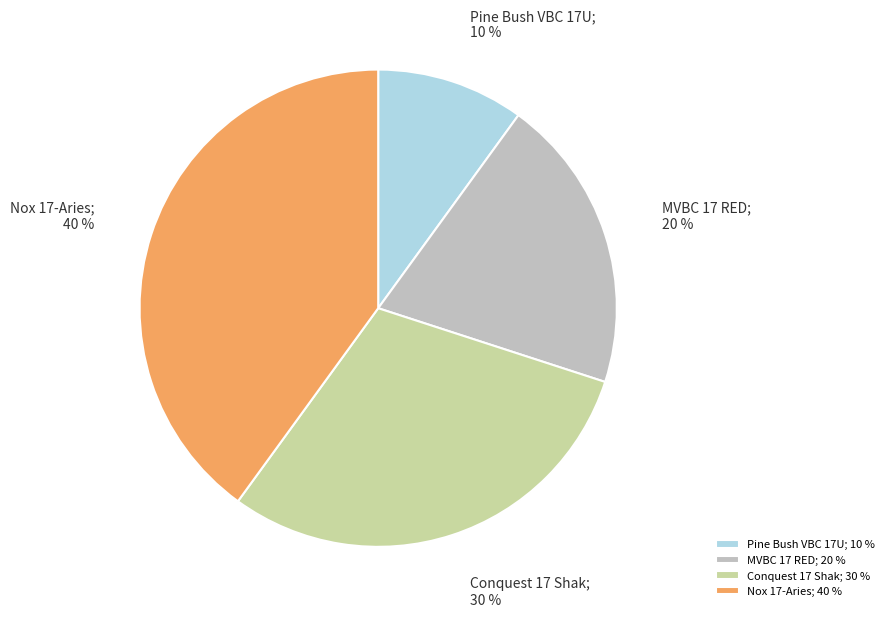

To the nearest percent, what is the difference between the largest and smallest slice percentages?

30%